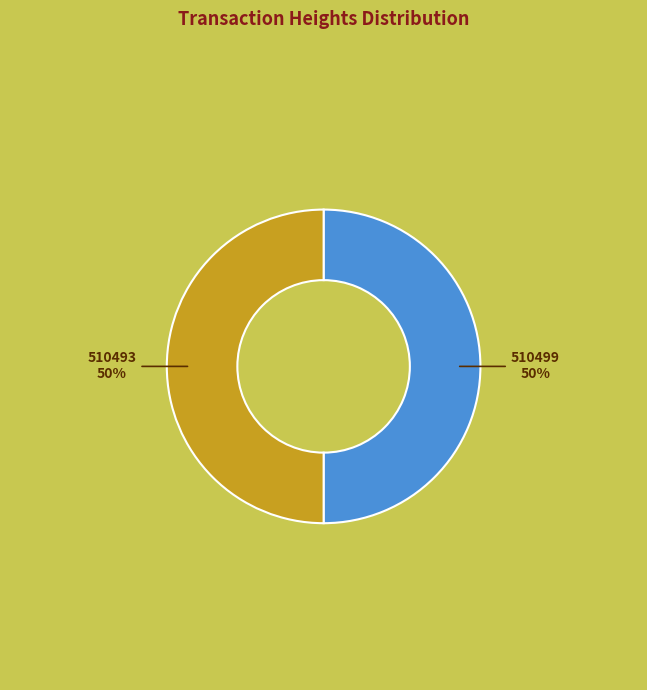

To the nearest percent, what is the combined percentage of 510499 and 510493?

100%